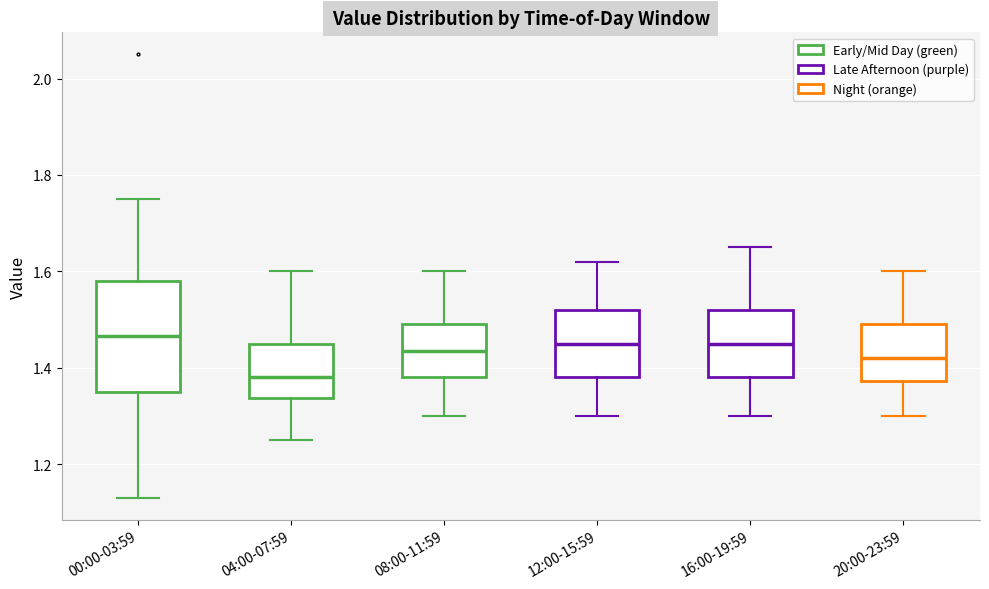

Where is the lower edge of the box for 16:00-19:59 on the y-axis? The values are not printed on the chart, so give them approximately, as read against the axis.

1.38